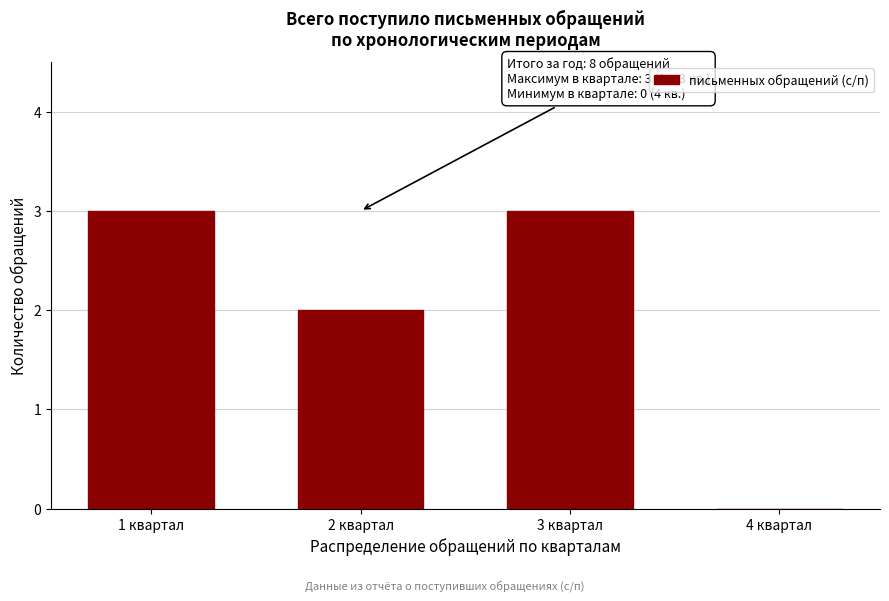

Reading left to right, extract all data points from this chart.

1 квартал=3	2 квартал=2	3 квартал=3	4 квартал=0